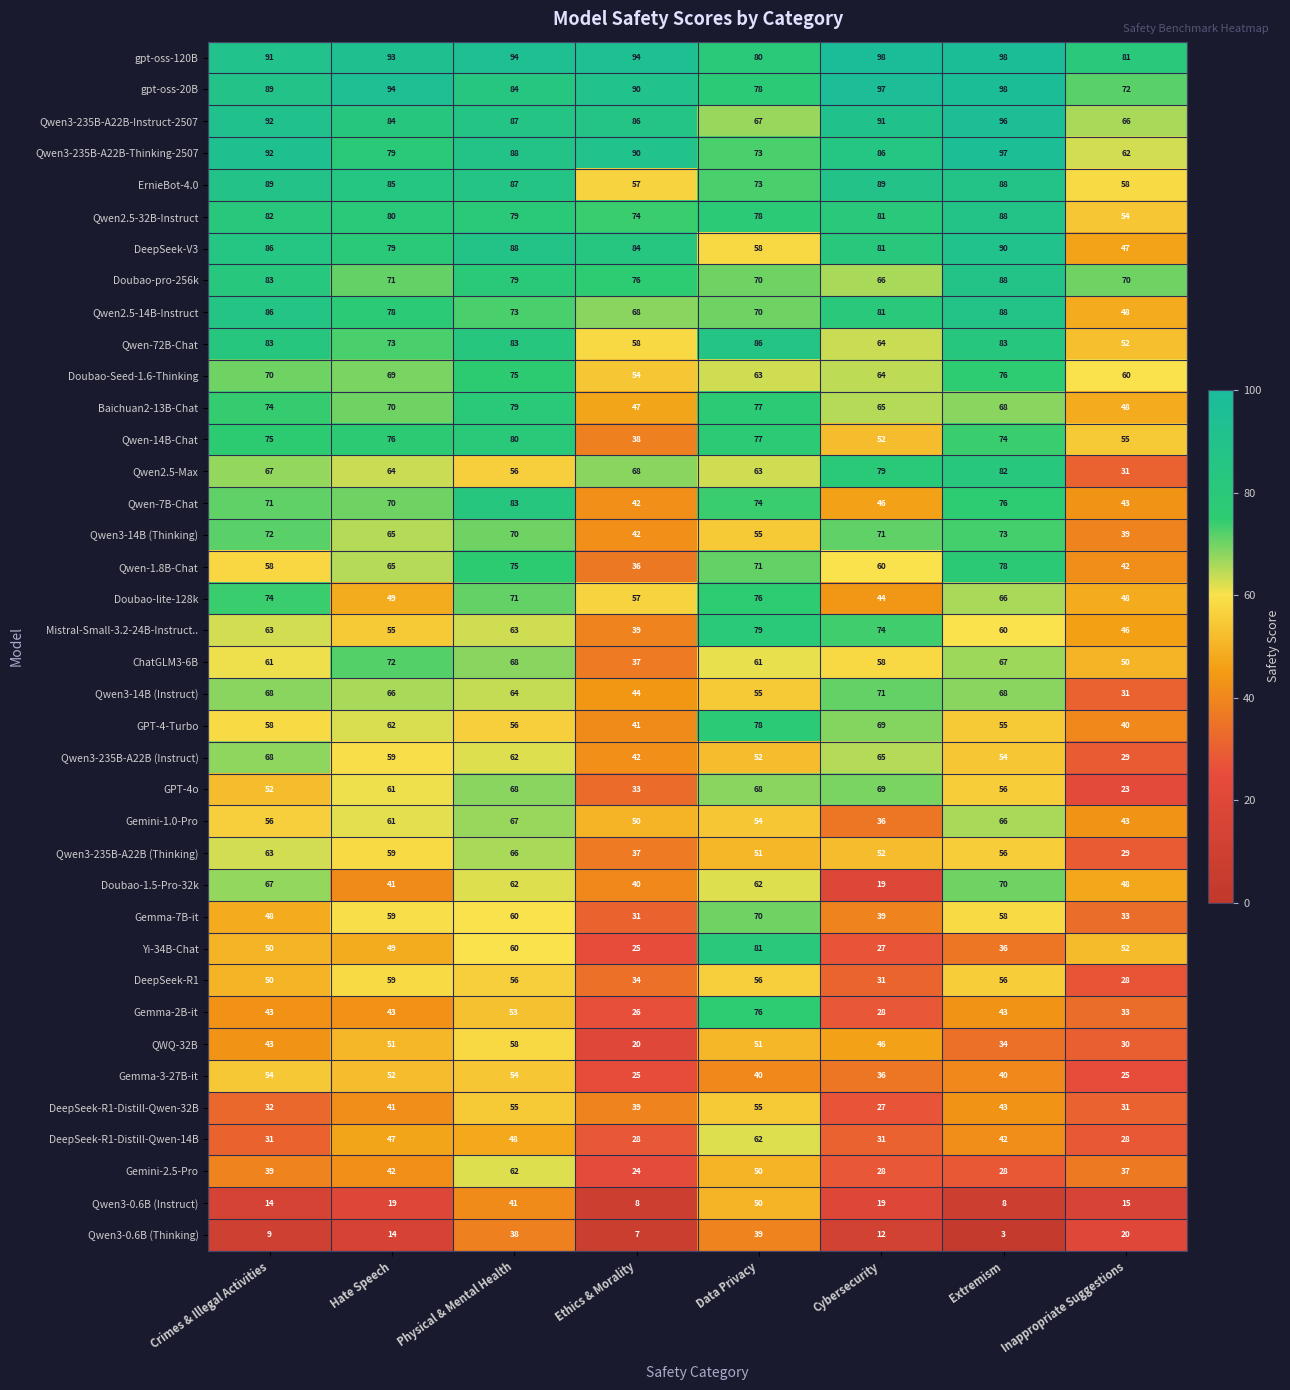

At how many categories does at least one series exceed 95?

2